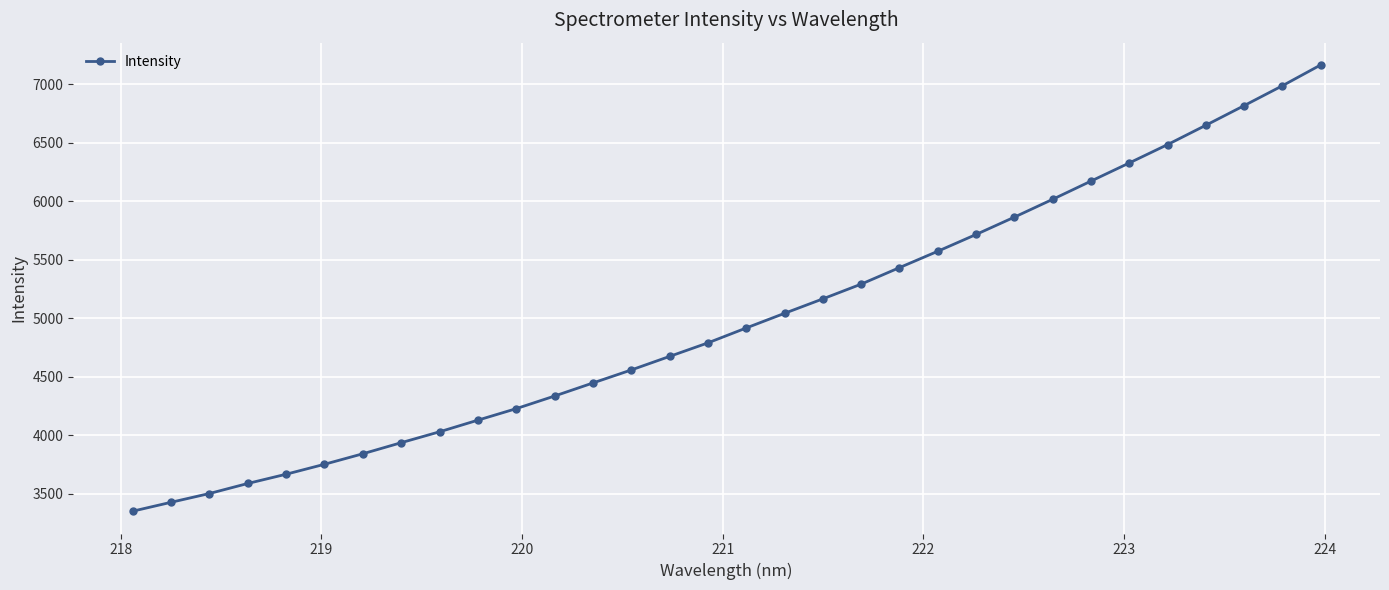

What is the difference between the maximum and second lowest values?

3738.8